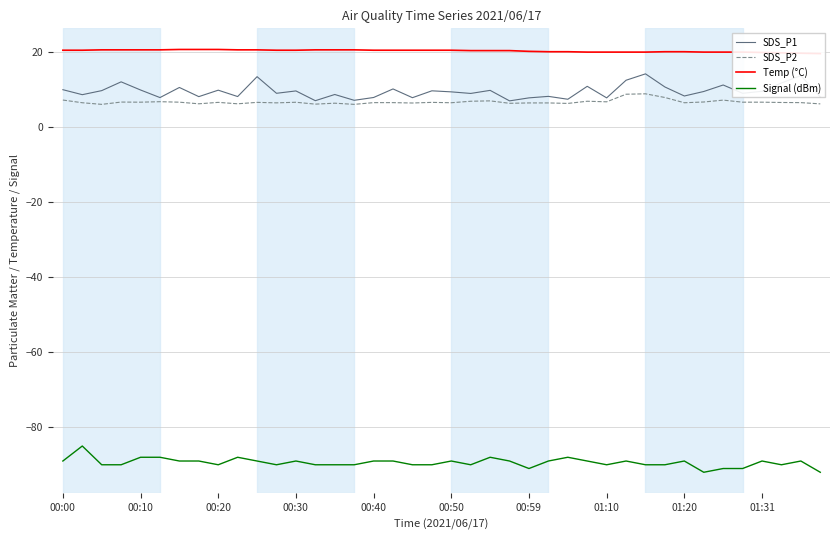

The value of SDS_P1 at 00:00 is 2.4. True or false?

False